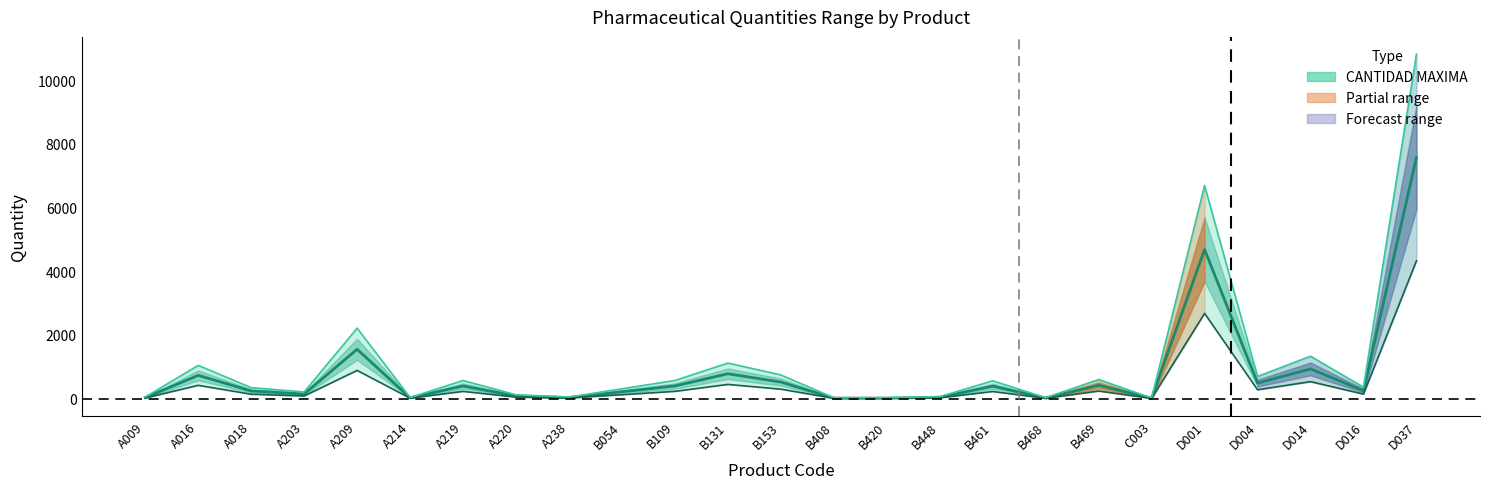

How many values in the CANTIDAD MINIMA series exceed 144?

12